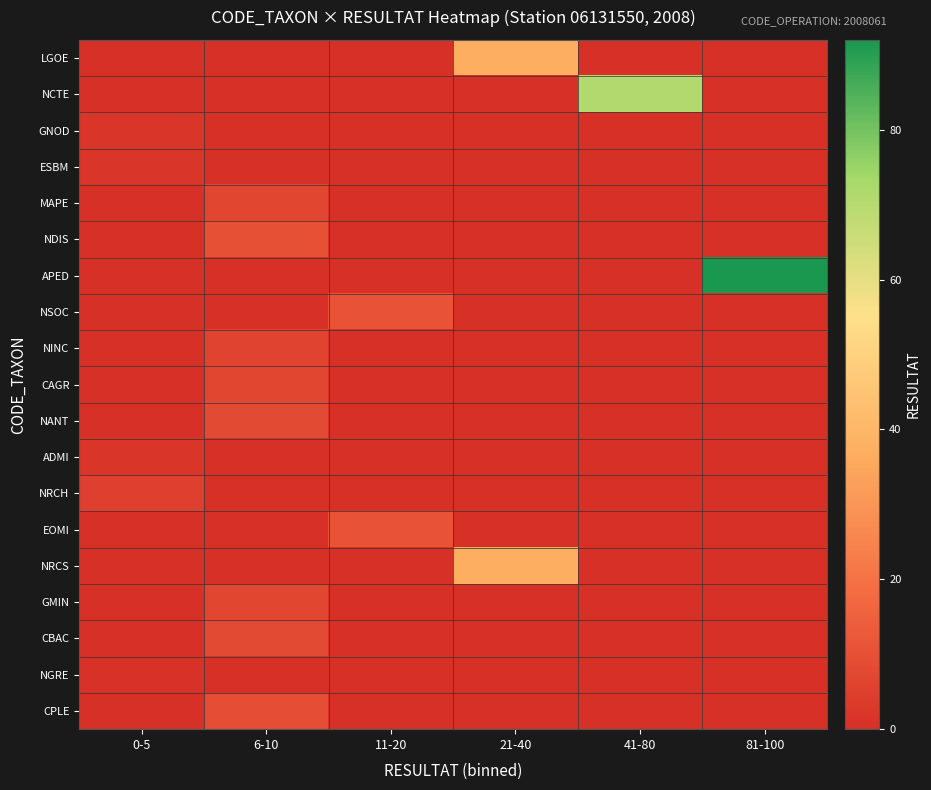

What is the difference between the highest and lowest values at 81-100?

92